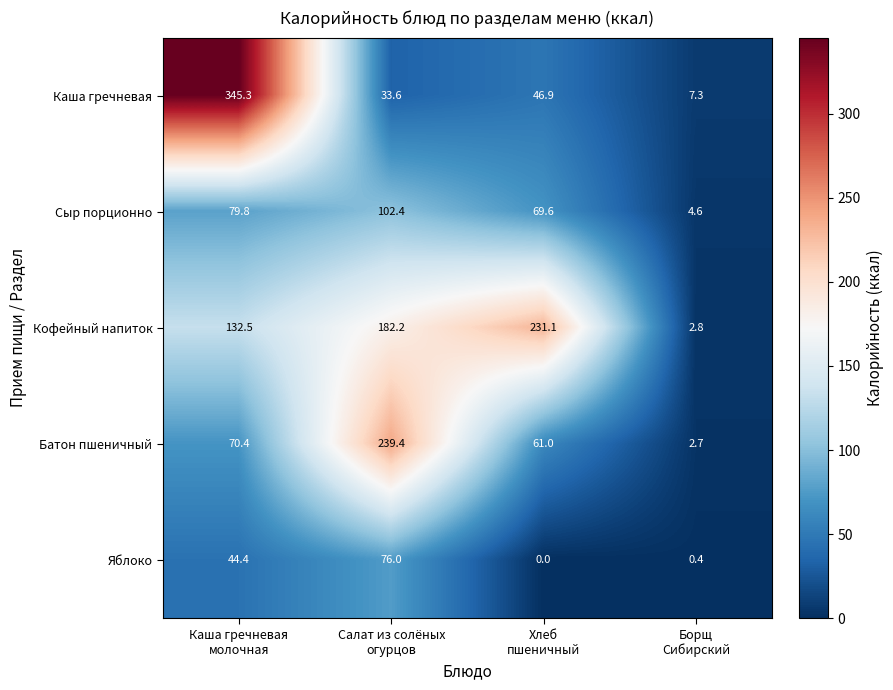

How many series are shown in this chart?

5